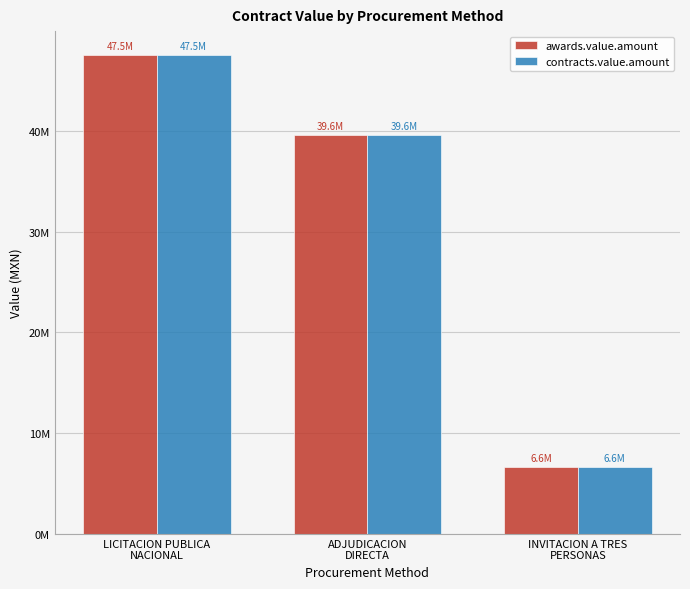

What are all the series names shown in the legend?

awards.value.amount, contracts.value.amount